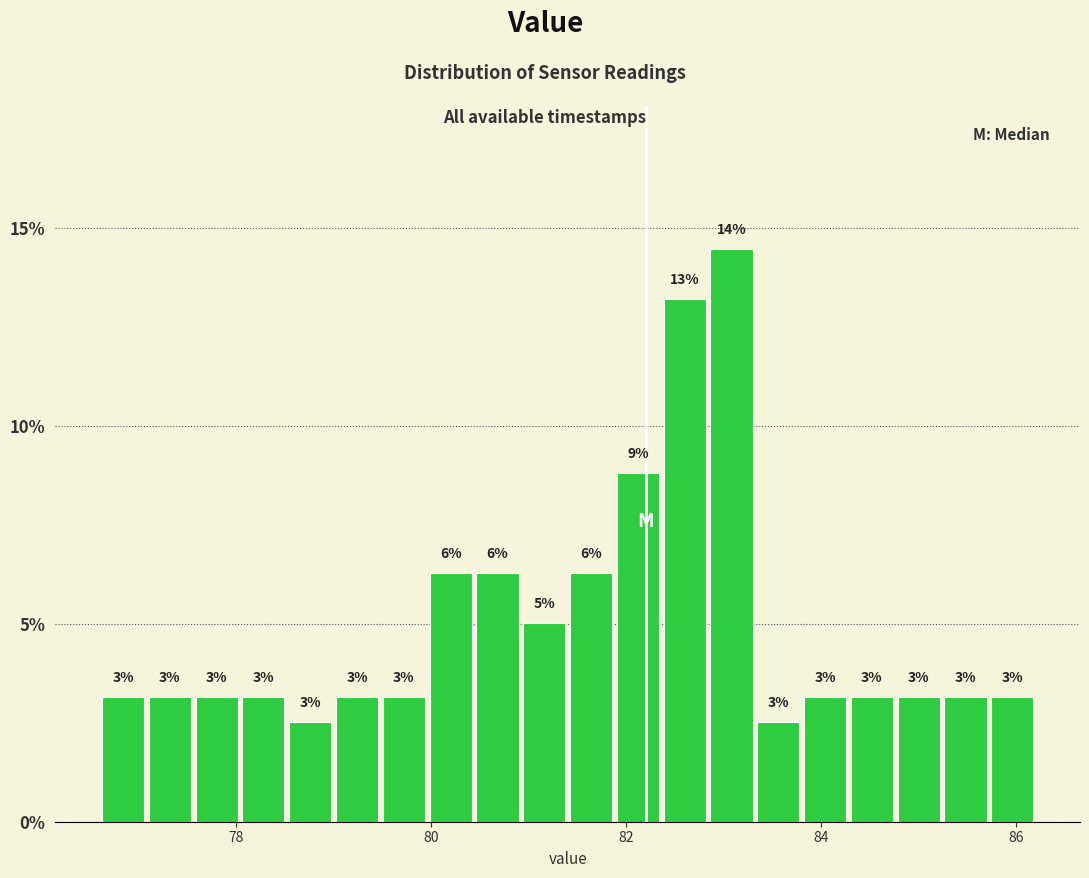

Around what value on the x-axis is the tallest bar? Give the approximate position of its centre, as read against the axis.

83.0